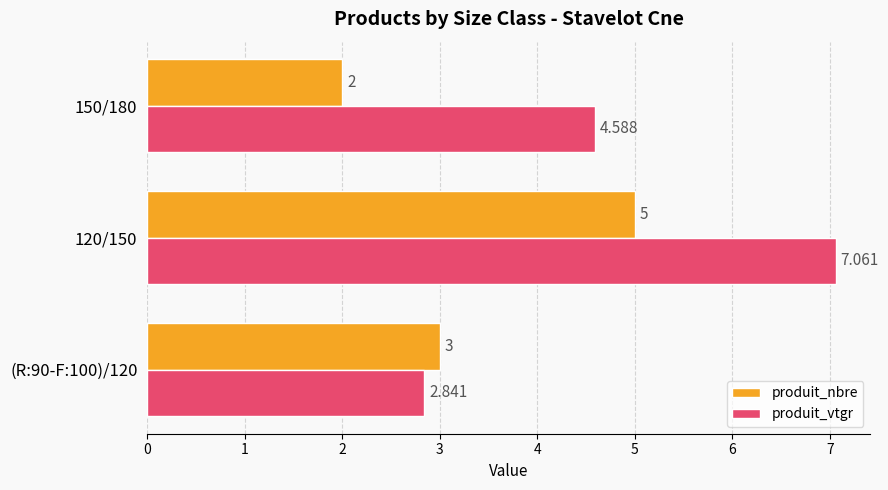

What is the highest value of the produit_nbre series?

5.0